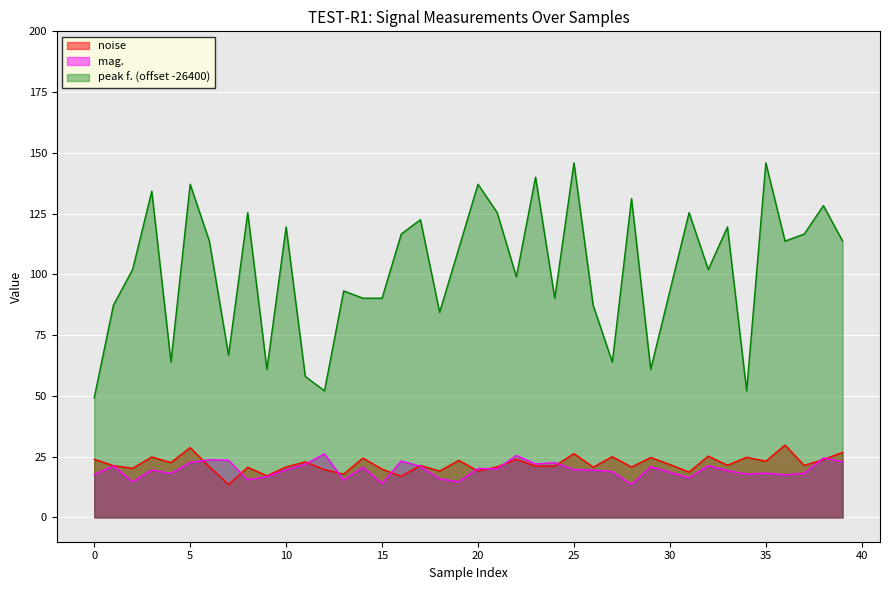

True or false: peak f. (offset -26400) has a value of 137.8 at 30.

False